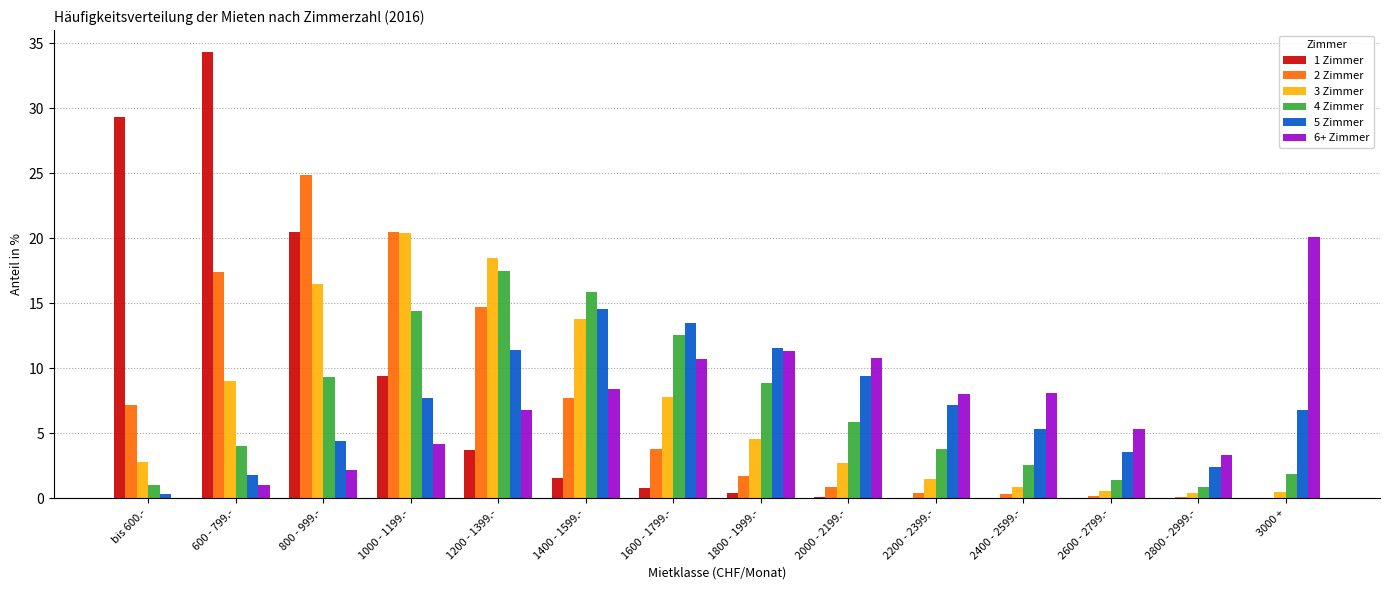

What is the sum of the 5 Zimmer values at 2000 - 2199.- and 2400 - 2599.-?

14.7